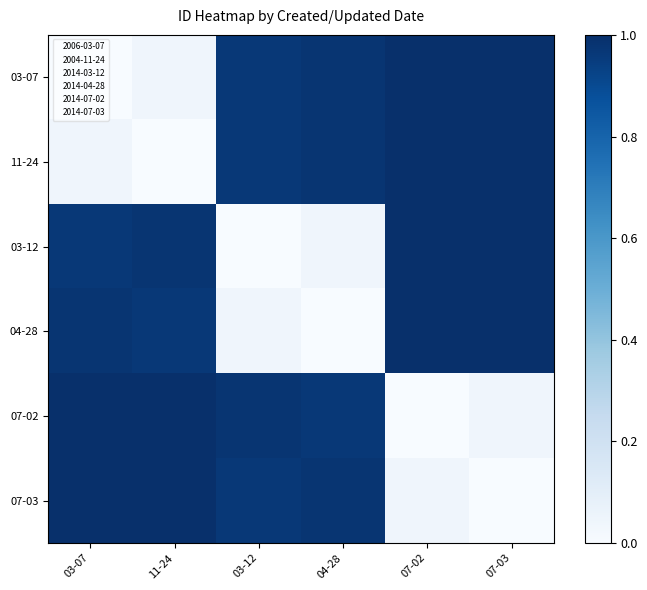

What is the spread (max minus min) of values at 11-24?

1.0